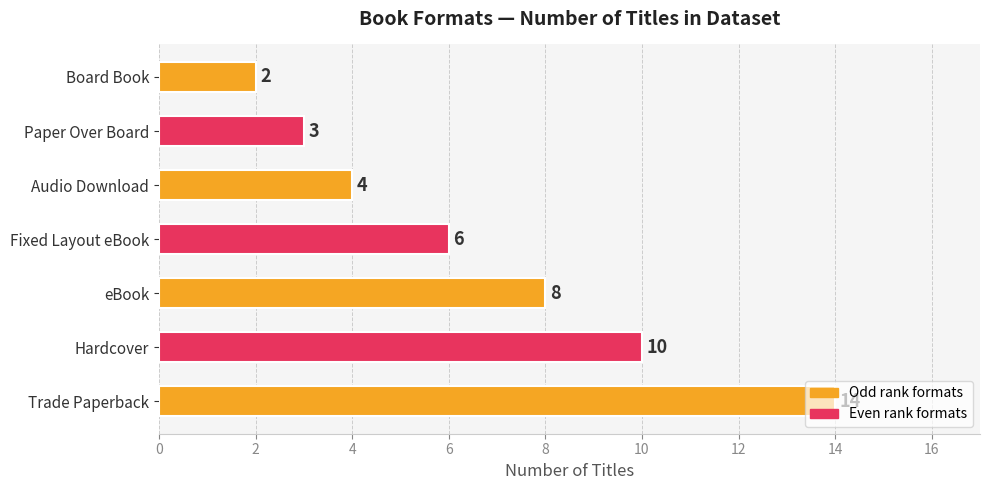

How many data points are less than 6?

3